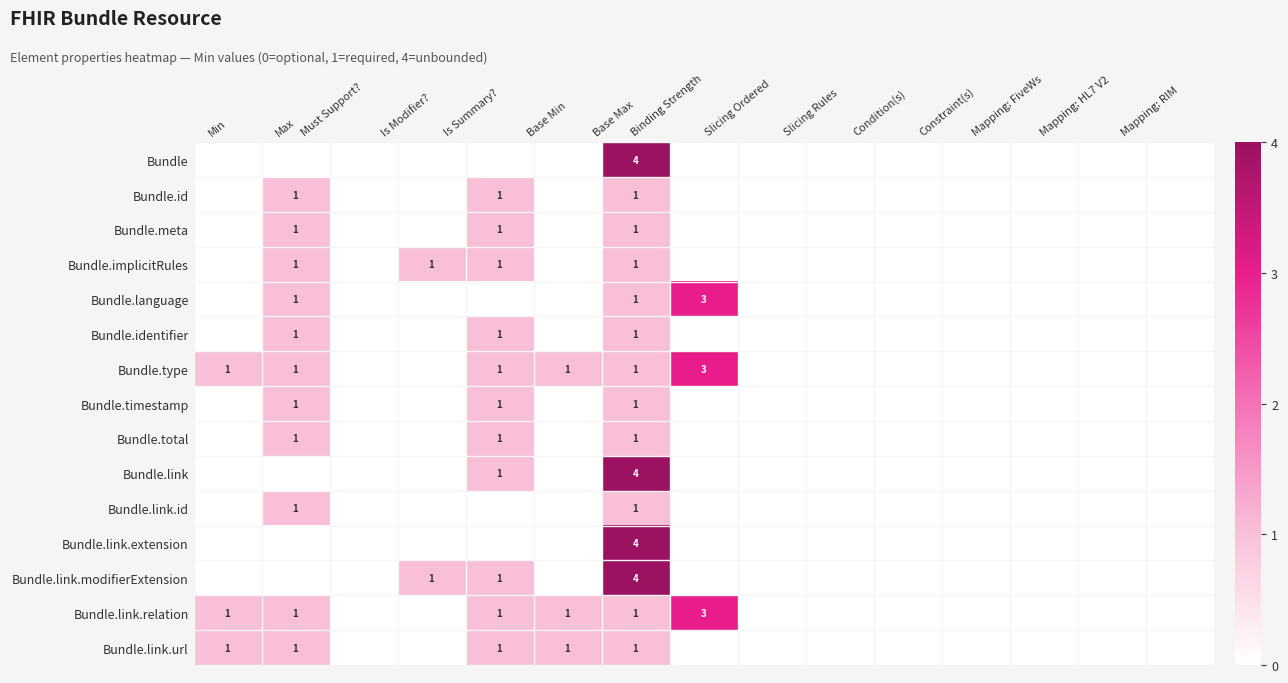

What is the spread (max minus min) of values at Base Max?

3